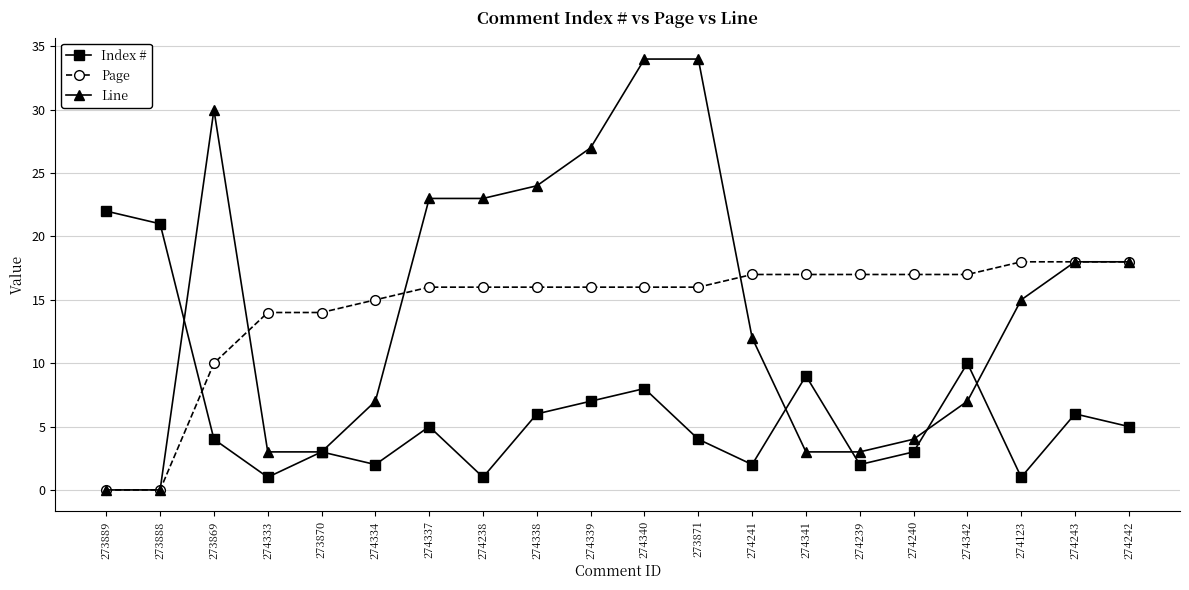

What is the sum of the Page values at 274243 and 274339?

34